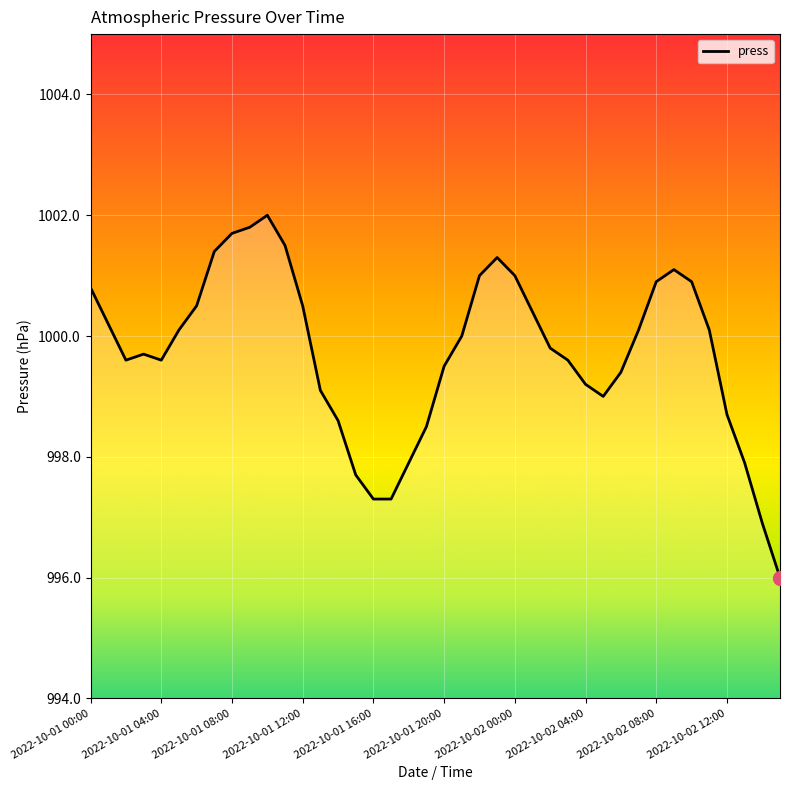

What is the greatest value displayed?

1002.0